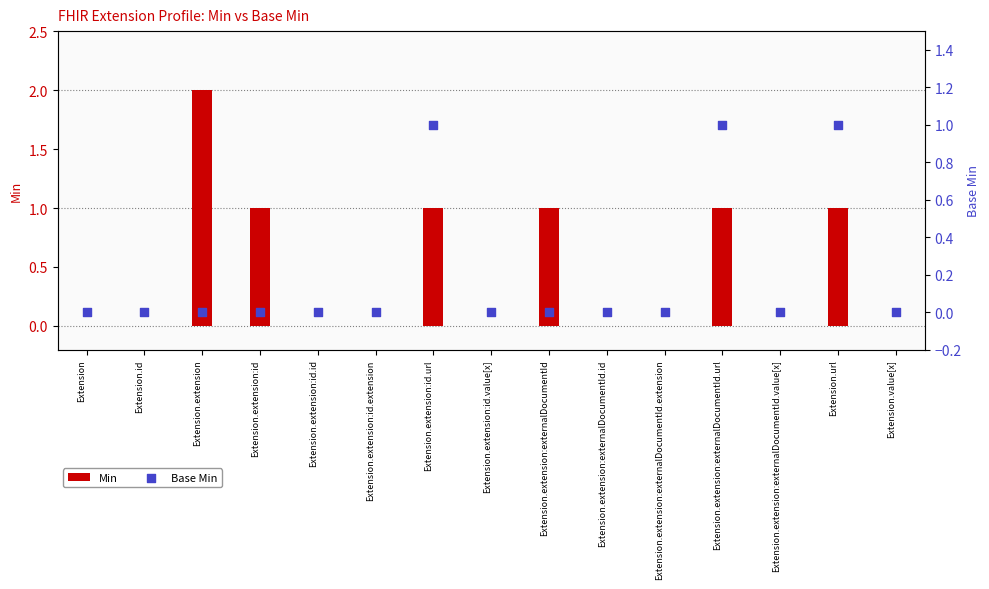

Which series contains the lowest Y value?

Min